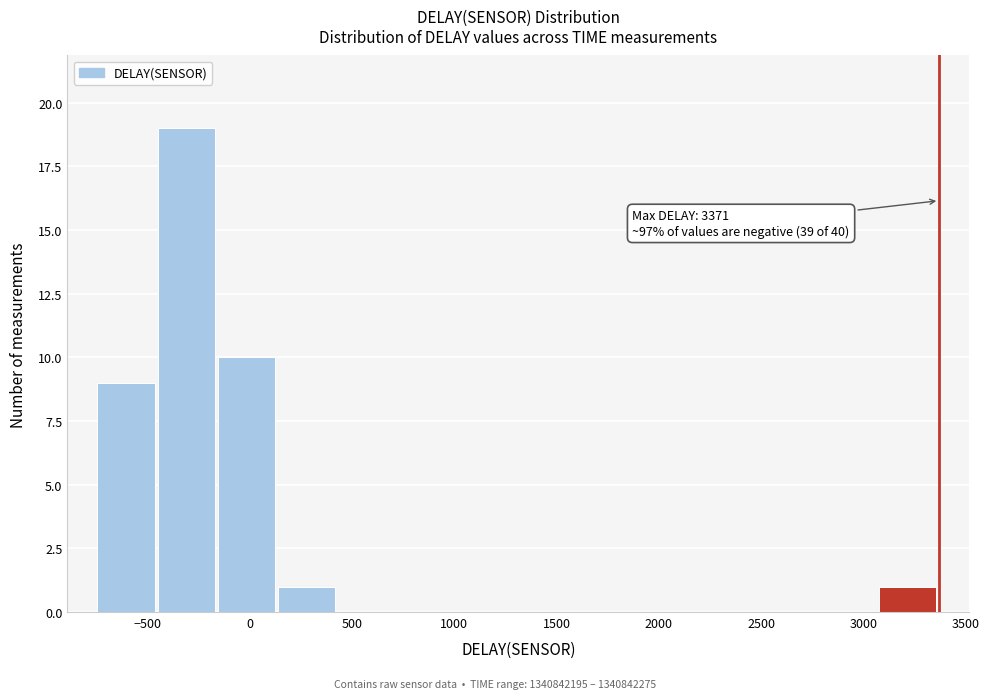

Over which range of the x-axis is the bar tallest?

-450 to -150